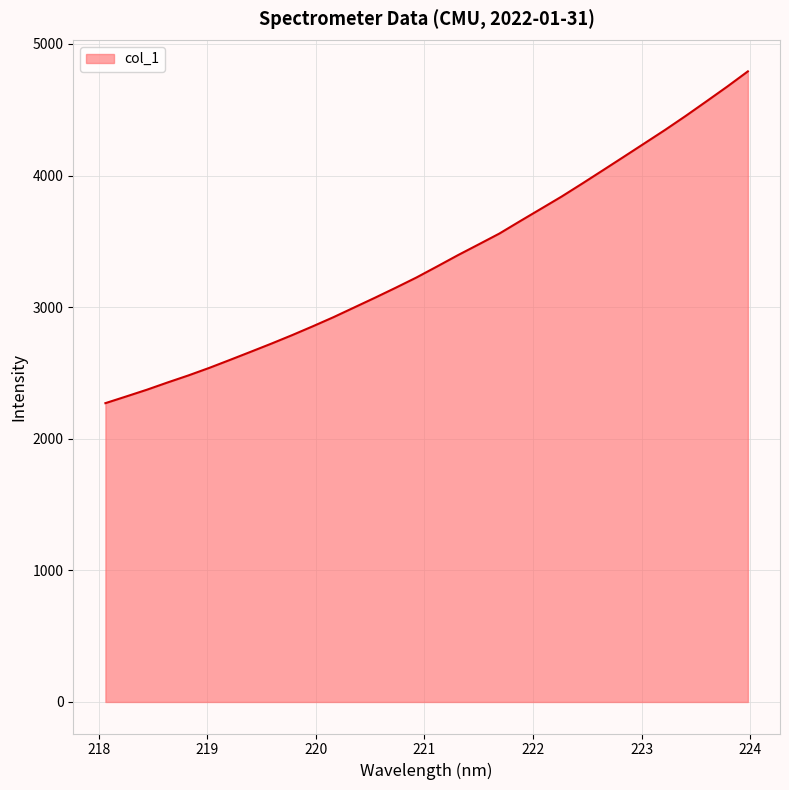

What is the difference between the maximum and minimum values?

2521.0